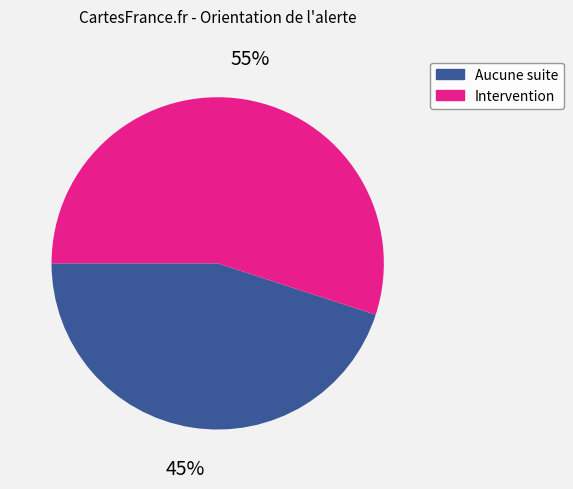

Which slice is the largest?

Intervention